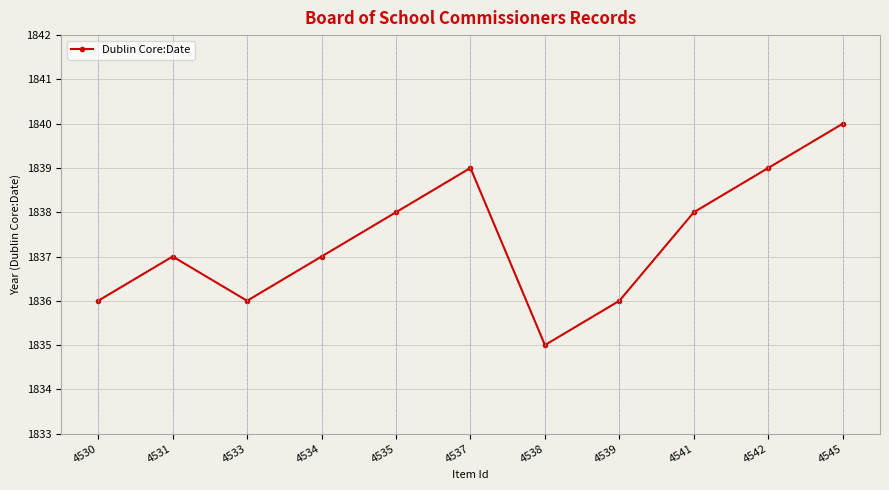

What is the change in value from 4530 to 4534?

+1